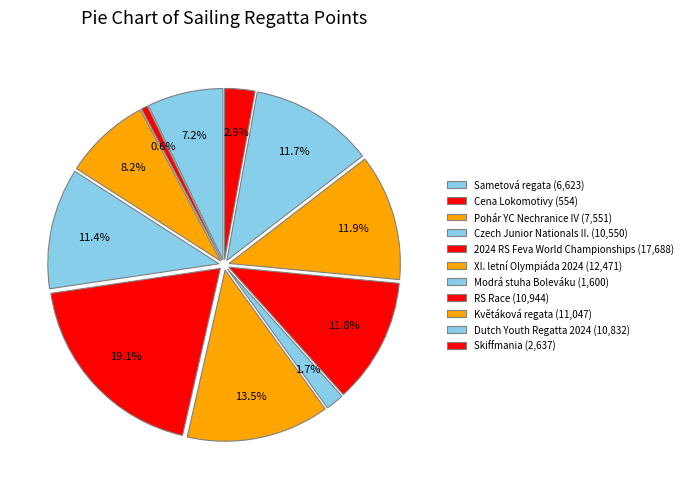

Which category has the biggest portion of the pie?

2024 RS Feva World Championships